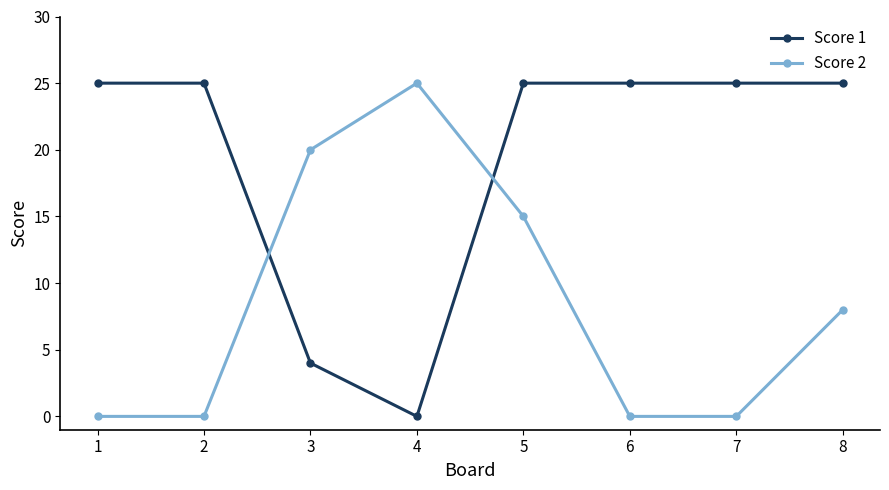

How many data points in Score 2 are less than 8?

4